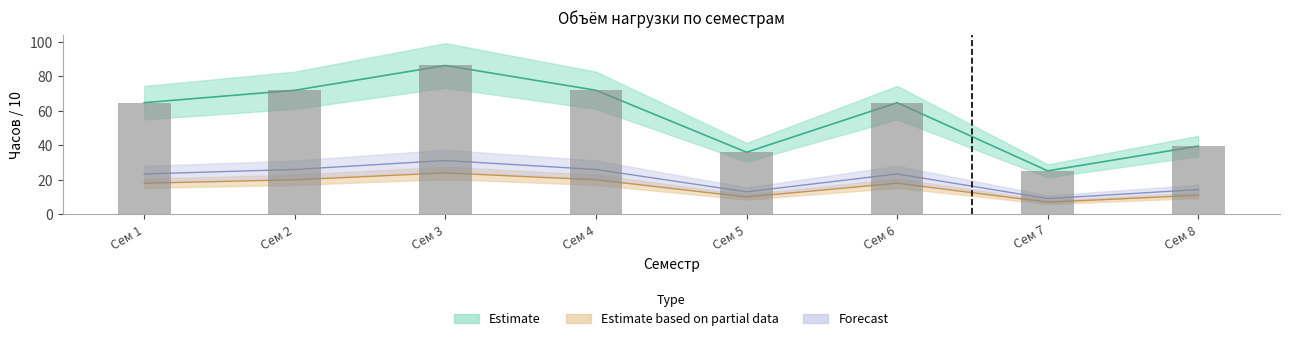

Is the value of Часов (акад.) at 4 greater than the value of Часов (з.е.) at 7?

Yes